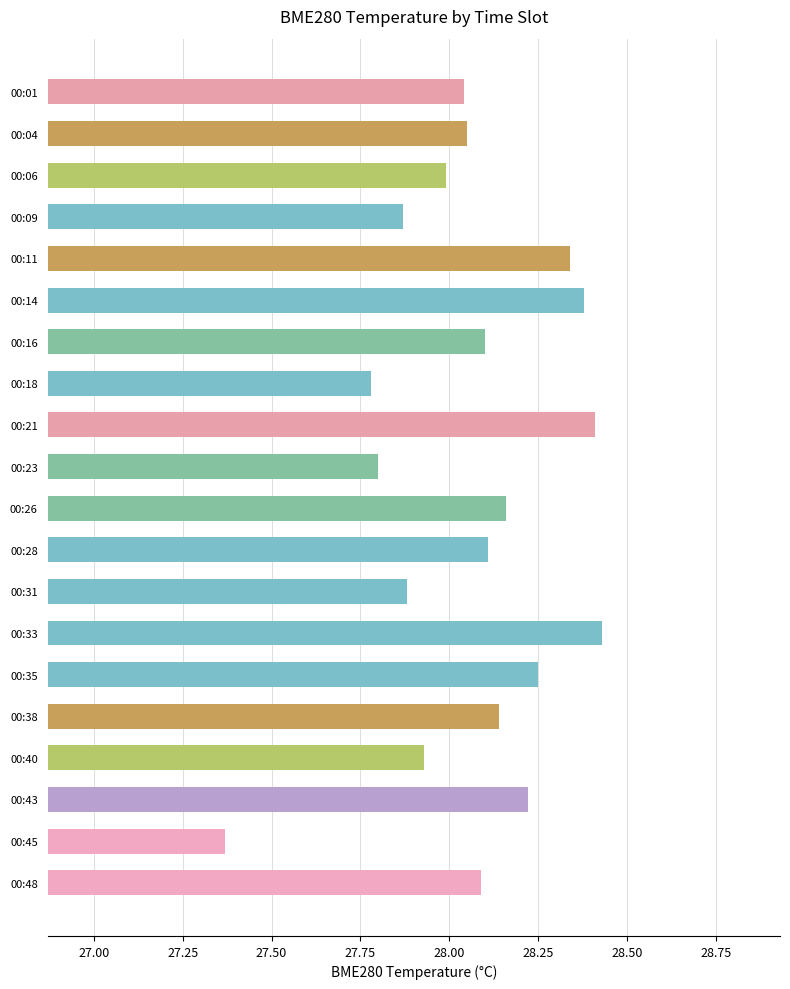

Does the chart contain any negative values?

No